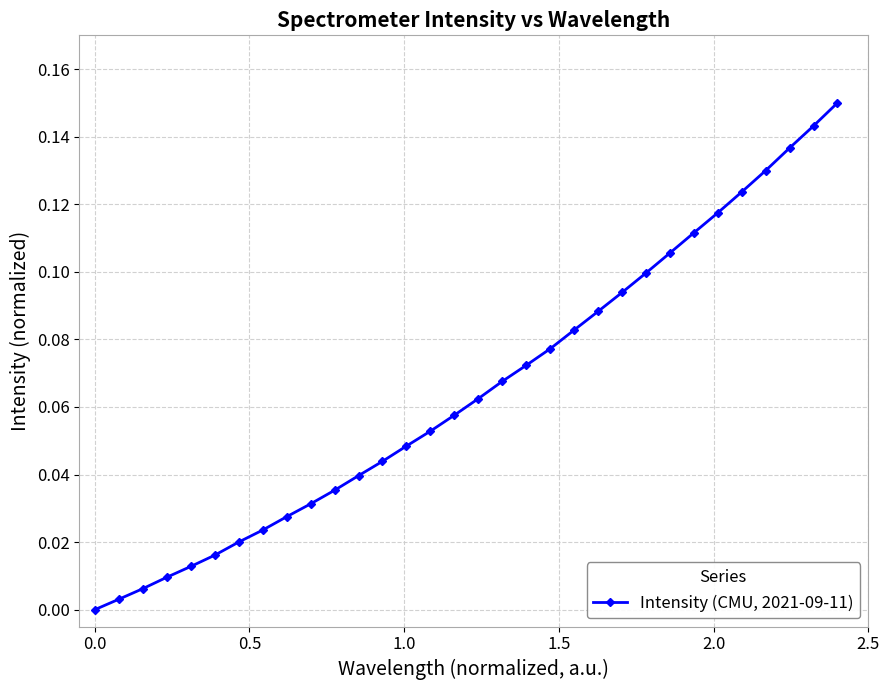

True or false: the data has more than 2 interior local peaks.

False